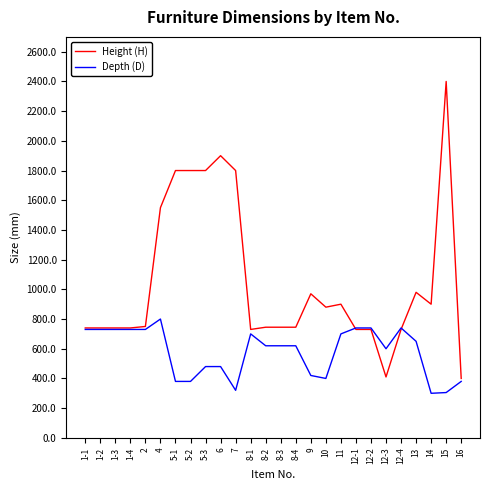

What is the difference between the highest and lowest values at 5-3?

1320